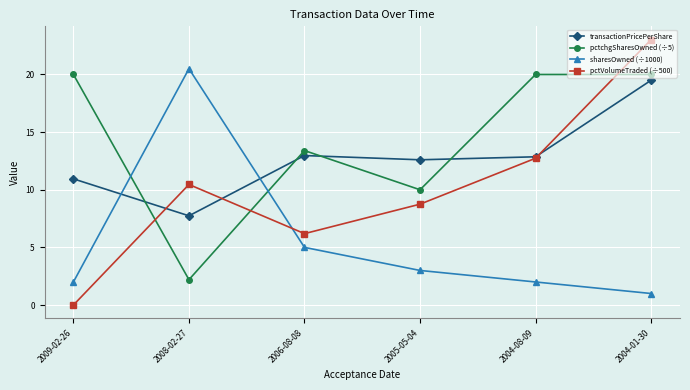

The sharesOwned (÷1000) series shows 20.5 at 2008-02-27. True or false?

True